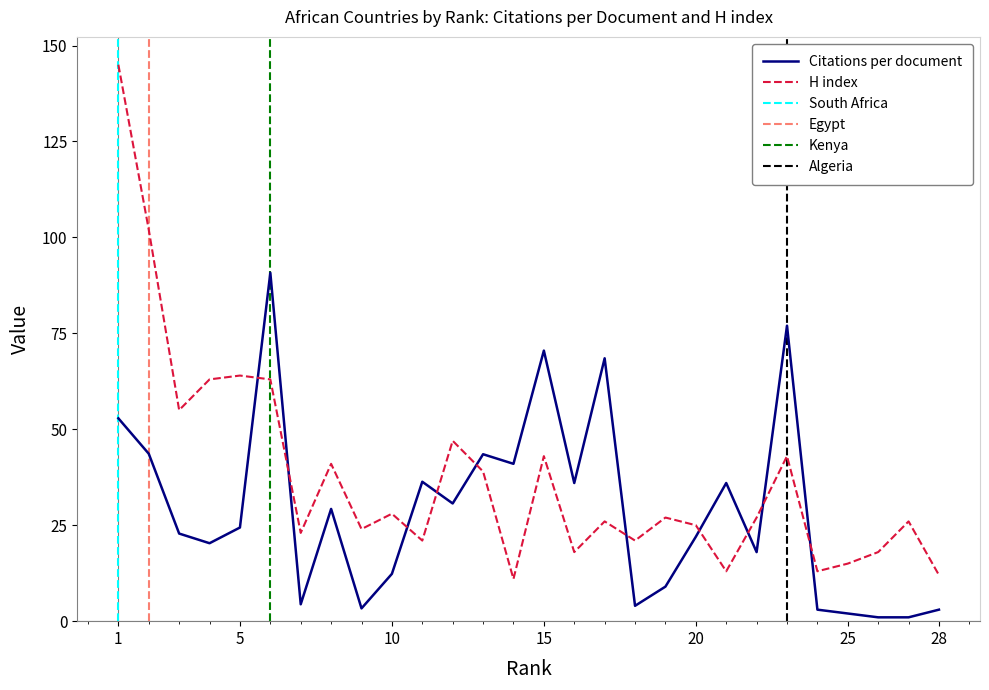

Which label corresponds to the smallest value in the chart?

26